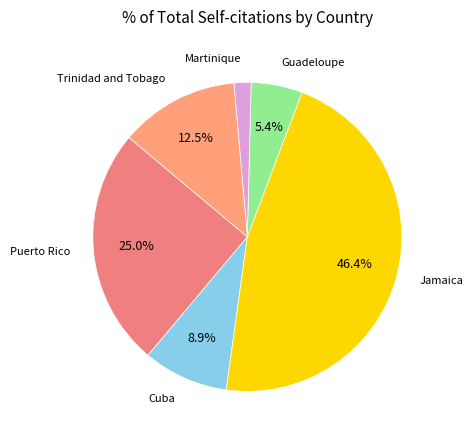

To the nearest percent, what is the average slice percentage?

17%